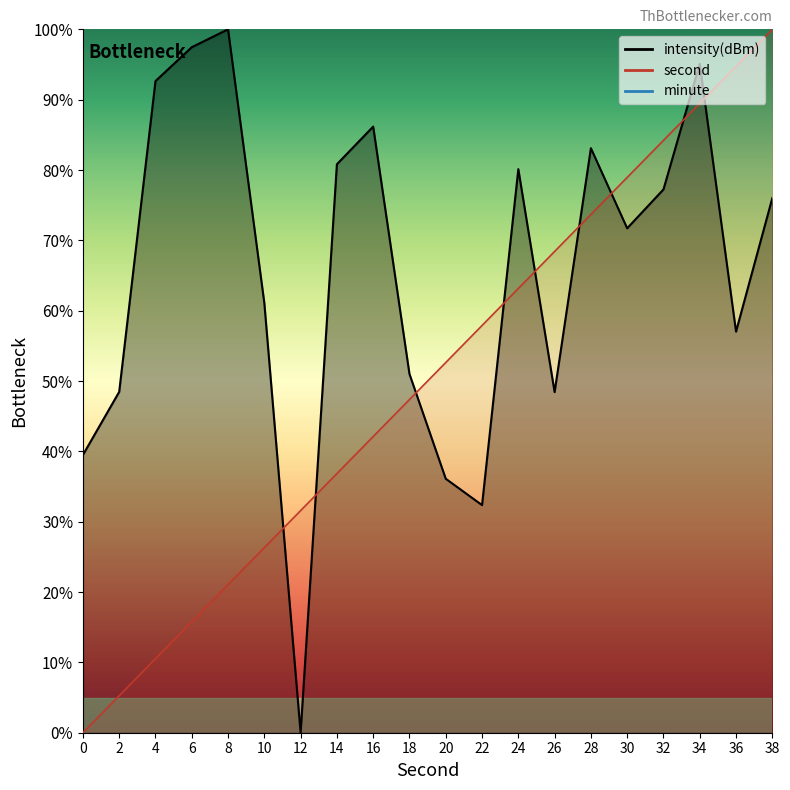

How many data points in second are above 52?

10